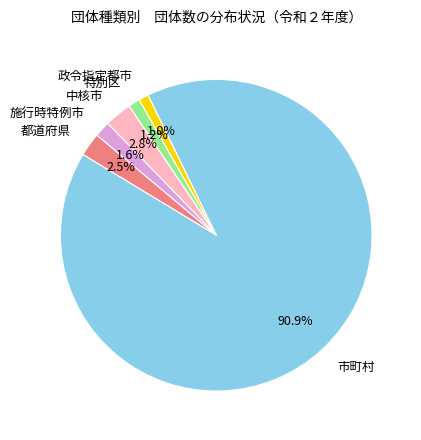

Is it true that 特別区 is 1% of the pie?

True